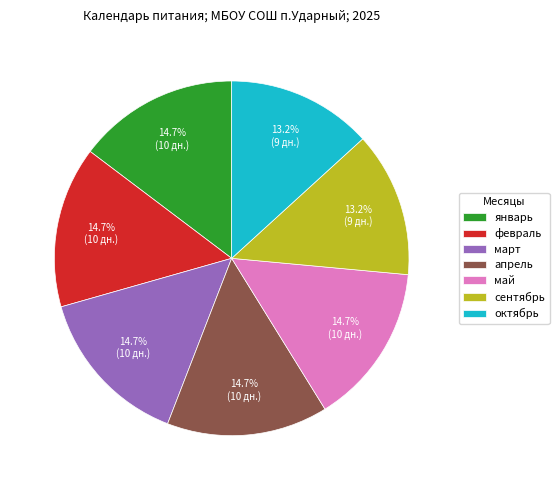

Combined, do март and октябрь account for over 50%?

No